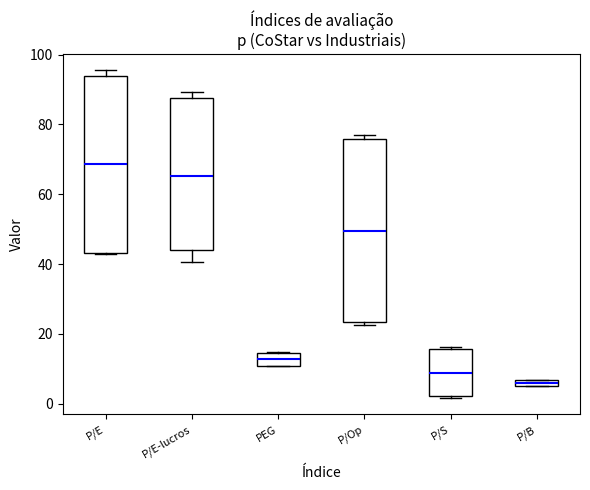

Where is the lower edge of the box for P/S on the y-axis? The values are not printed on the chart, so give them approximately, as read against the axis.

2